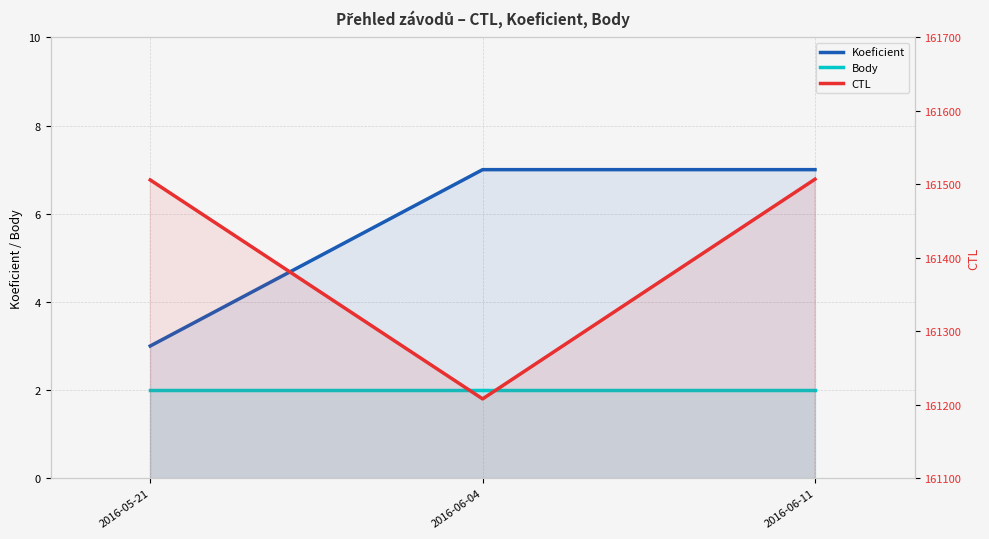

Which category has the lowest value in the Koeficient series?

2016-05-21